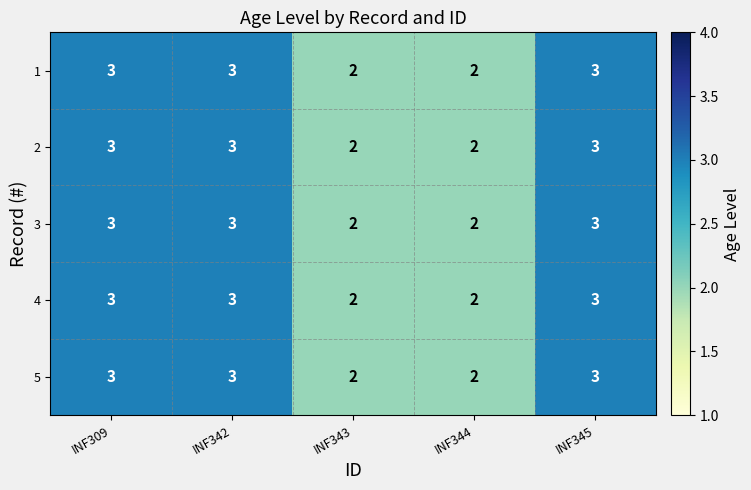

Is it true that 2 equals 1 at INF343?

False